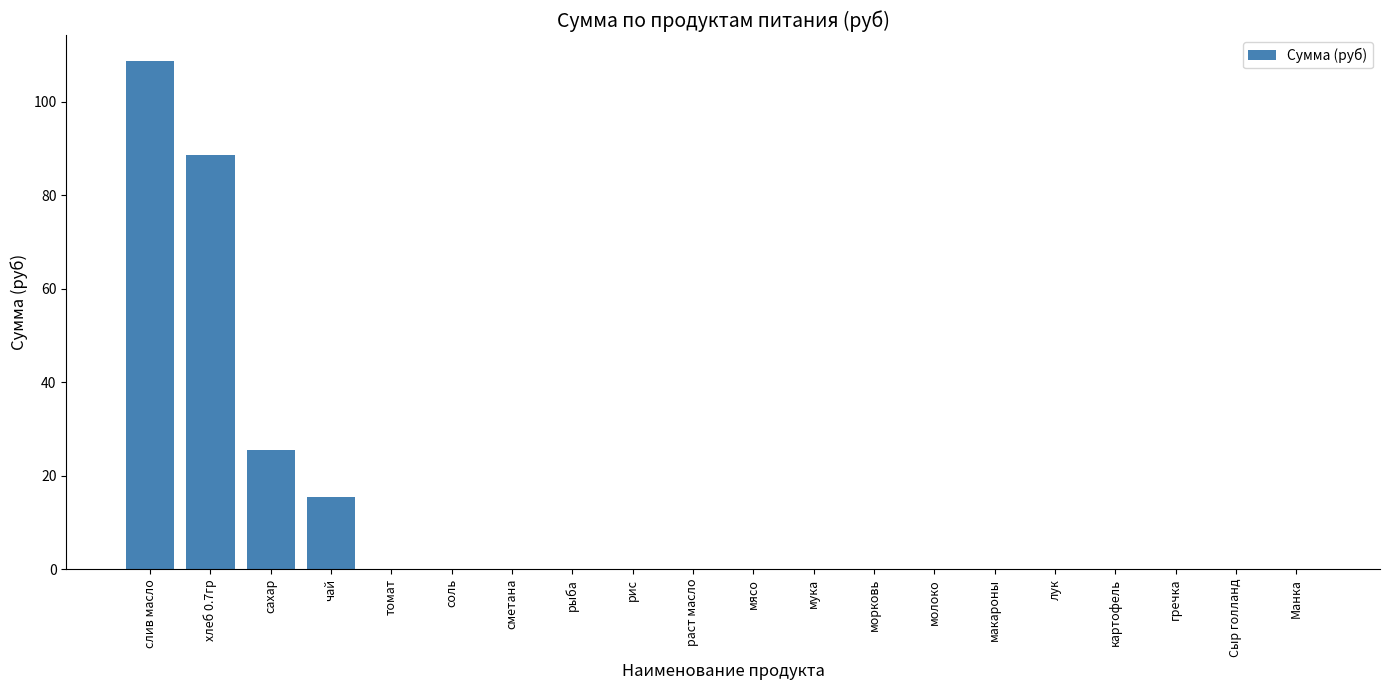

At which label is the value closest to 54?

сахар